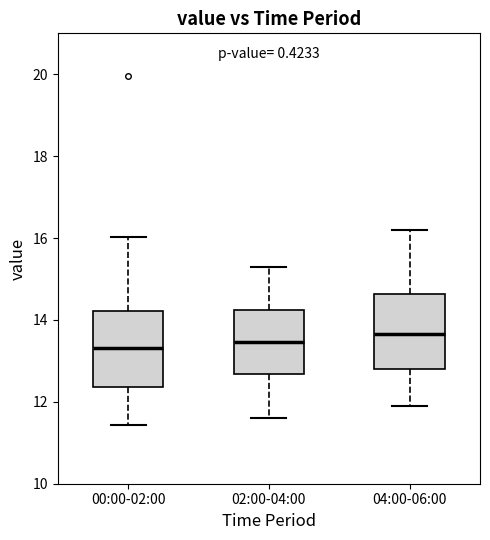

Reading left to right, read every box against the y-axis: the position of its median line, the range the box covers, and the ends of its whiskers. The values are not printed on the chart, so give them approximately, as read against the axis.

00:00-02:00: median 13.4, box 12.4 to 14.2, whiskers 11.4 to 16.0
02:00-04:00: median 13.4, box 12.6 to 14.2, whiskers 11.6 to 15.4
04:00-06:00: median 13.6, box 12.8 to 14.6, whiskers 12.0 to 16.2